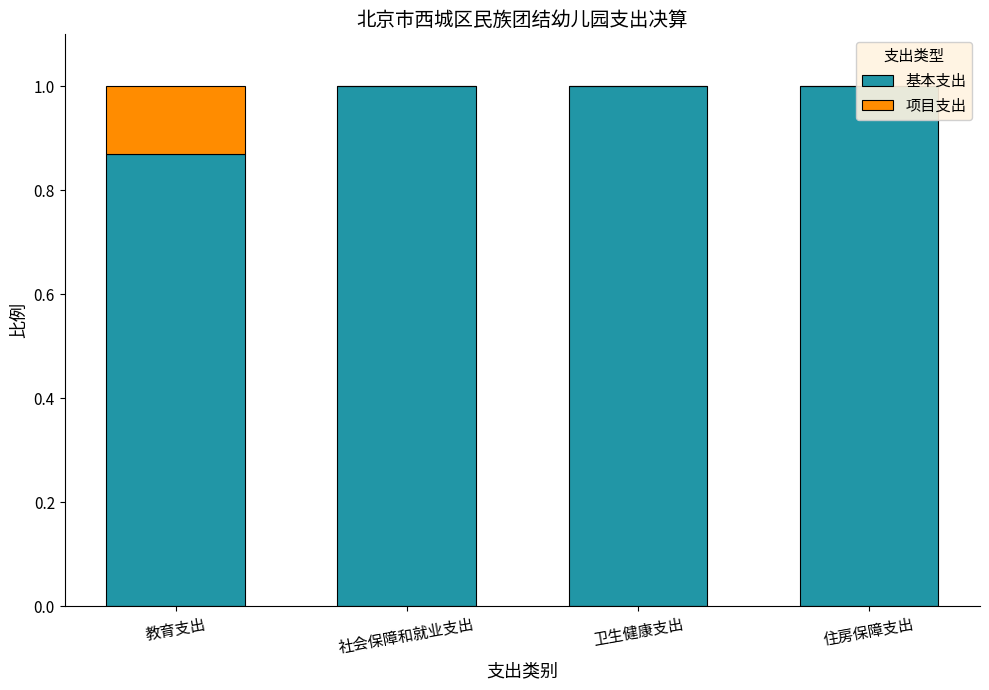

How many 基本支出 values are between 1 and 2?

3